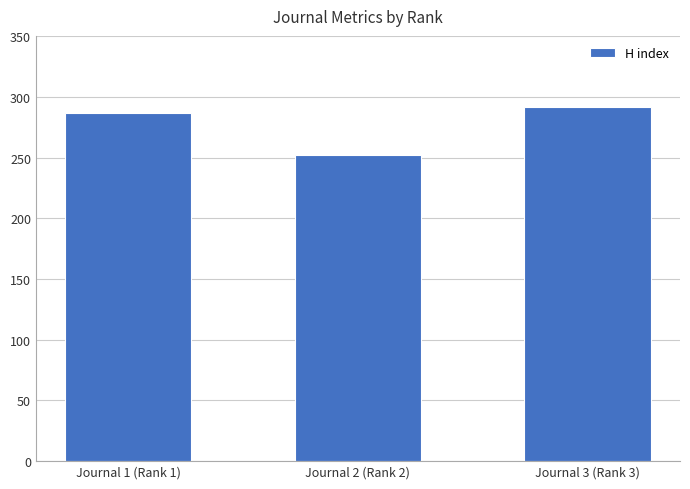

What is the sum of the values at Journal 3 (Rank 3) and Journal 1 (Rank 1)?

579